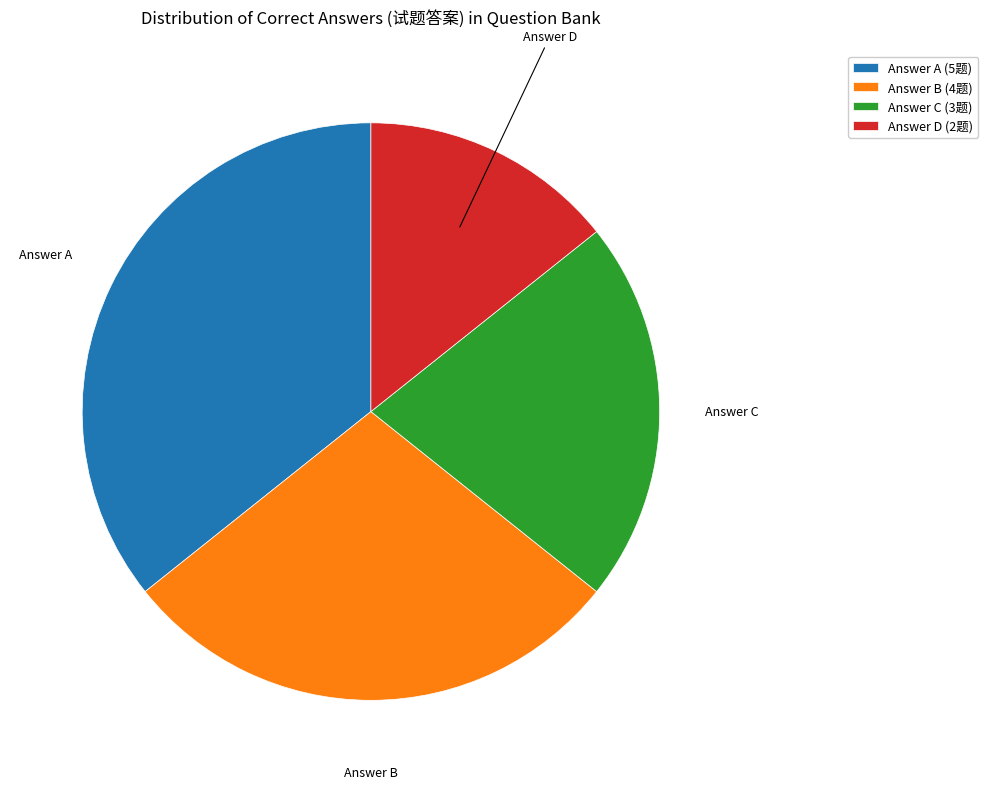

Rank the categories by value from highest to lowest.

Answer A (5题), Answer B (4题), Answer C (3题), Answer D (2题)